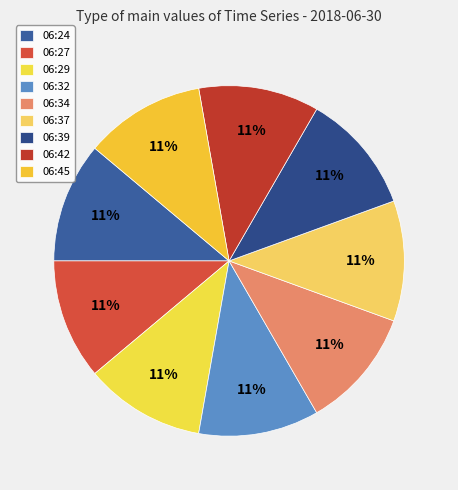

The 06:42 slice represents 11% of the pie. True or false?

True